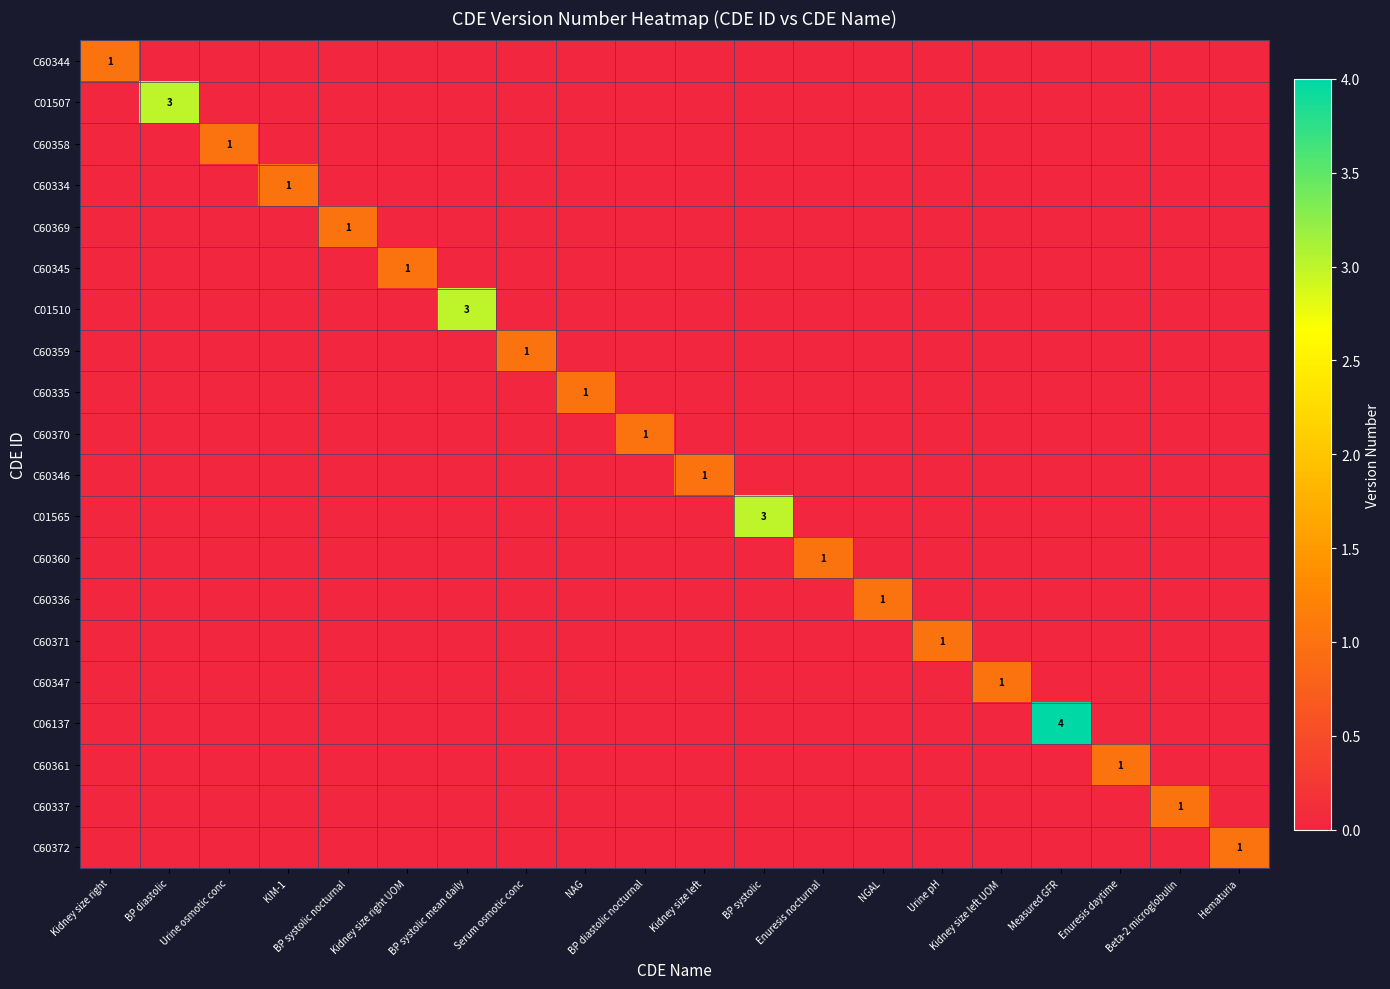

True or false: C06137 has a value of 4 at Measured GFR.

True